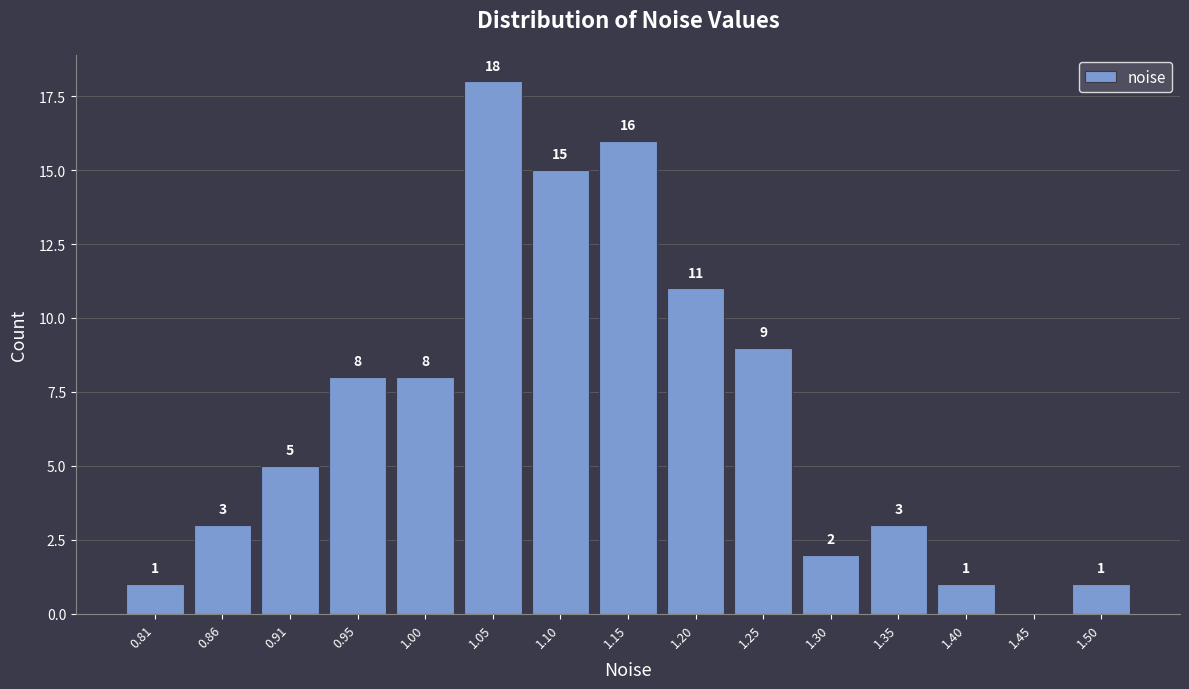

Reading right to left, list all the values displayed in this chart.

1.50=1	1.45=0	1.40=1	1.35=3	1.30=2	1.25=9	1.20=11	1.15=16	1.10=15	1.05=18	1.00=8	0.95=8	0.91=5	0.86=3	0.81=1